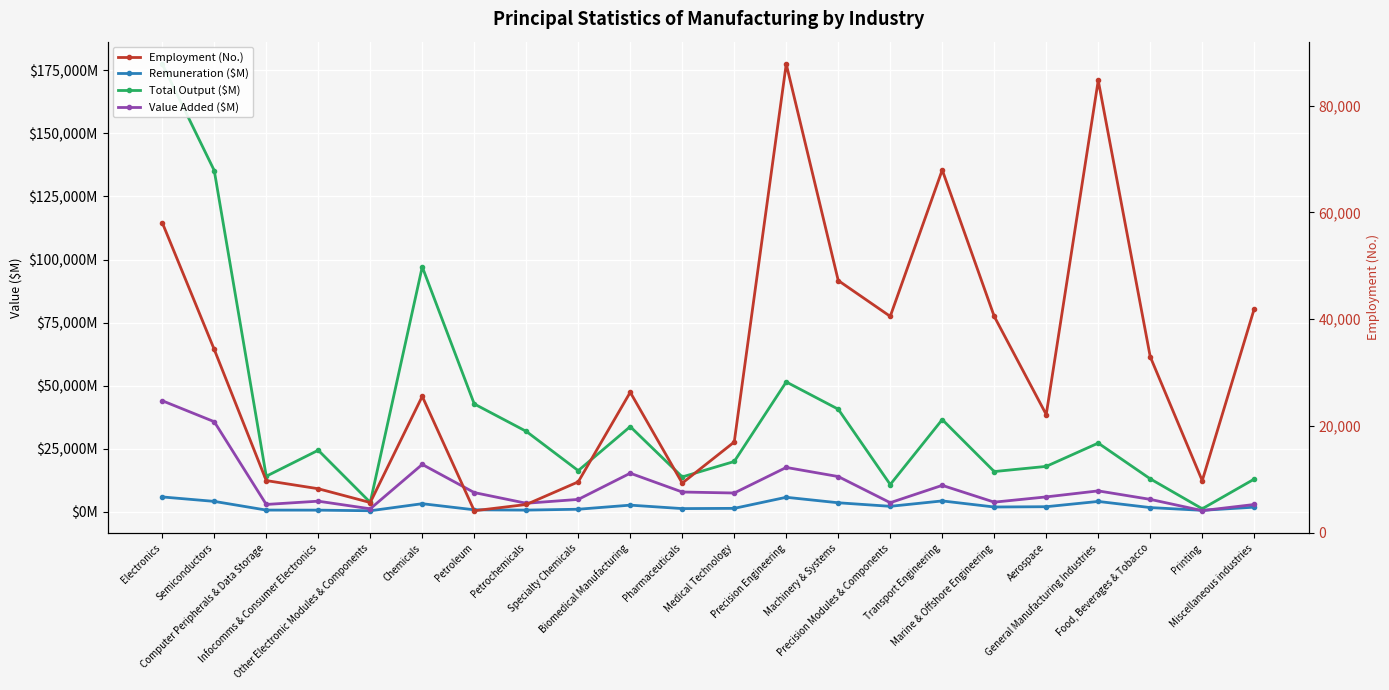

Reading right to left, transcribe all the data shown in this chart.

Remuneration ($M): Miscellaneous industries=1842	Printing=589	Food, Beverages & Tobacco=1677	General Manufacturing Industries=4109	Aerospace=2019	Marine & Offshore Engineering=1906	Transport Engineering=4314	Precision Modules & Components=2176	Machinery & Systems=3582	Precision Engineering=5758	Medical Technology=1369	Pharmaceuticals=1272	Biomedical Manufacturing=2641	Specialty Chemicals=1017	Petrochemicals=680	Petroleum=793	Chemicals=3212	Other Electronic Modules & Components=414	Infocomms & Consumer Electronics=662	Computer Peripherals & Data Storage=686	Semiconductors=4129	Electronics=5892
Total Output ($M): Miscellaneous industries=12966	Printing=1201	Food, Beverages & Tobacco=13068	General Manufacturing Industries=27235	Aerospace=18003	Marine & Offshore Engineering=15951	Transport Engineering=36550	Precision Modules & Components=10805	Machinery & Systems=40669	Precision Engineering=51473	Medical Technology=19941	Pharmaceuticals=13823	Biomedical Manufacturing=33765	Specialty Chemicals=16315	Petrochemicals=31889	Petroleum=42752	Chemicals=97096	Other Electronic Modules & Components=3731	Infocomms & Consumer Electronics=24399	Computer Peripherals & Data Storage=14098	Semiconductors=135260	Electronics=177488
Value Added ($M): Miscellaneous industries=2896	Printing=466	Food, Beverages & Tobacco=4930	General Manufacturing Industries=8291	Aerospace=5908	Marine & Offshore Engineering=3829	Transport Engineering=10484	Precision Modules & Components=3610	Machinery & Systems=13975	Precision Engineering=17586	Medical Technology=7451	Pharmaceuticals=7845	Biomedical Manufacturing=15296	Specialty Chemicals=4912	Petrochemicals=3386	Petroleum=7621	Chemicals=18781	Other Electronic Modules & Components=1189	Infocomms & Consumer Electronics=4210	Computer Peripherals & Data Storage=2917	Semiconductors=35710	Electronics=44026
Employment (No.): Miscellaneous industries=41956	Printing=9773	Food, Beverages & Tobacco=32989	General Manufacturing Industries=84717	Aerospace=22160	Marine & Offshore Engineering=40535	Transport Engineering=67951	Precision Modules & Components=40542	Machinery & Systems=47251	Precision Engineering=87793	Medical Technology=17016	Pharmaceuticals=9317	Biomedical Manufacturing=26333	Specialty Chemicals=9556	Petrochemicals=5316	Petroleum=4143	Chemicals=25568	Other Electronic Modules & Components=5684	Infocomms & Consumer Electronics=8268	Computer Peripherals & Data Storage=9795	Semiconductors=34343	Electronics=58089